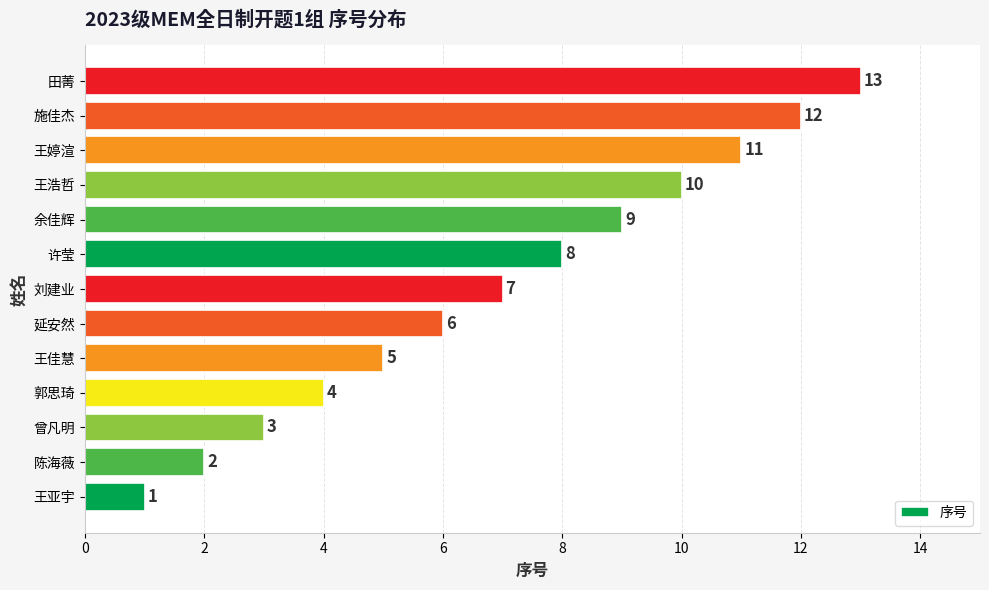

What is the difference between the maximum and minimum values?

12